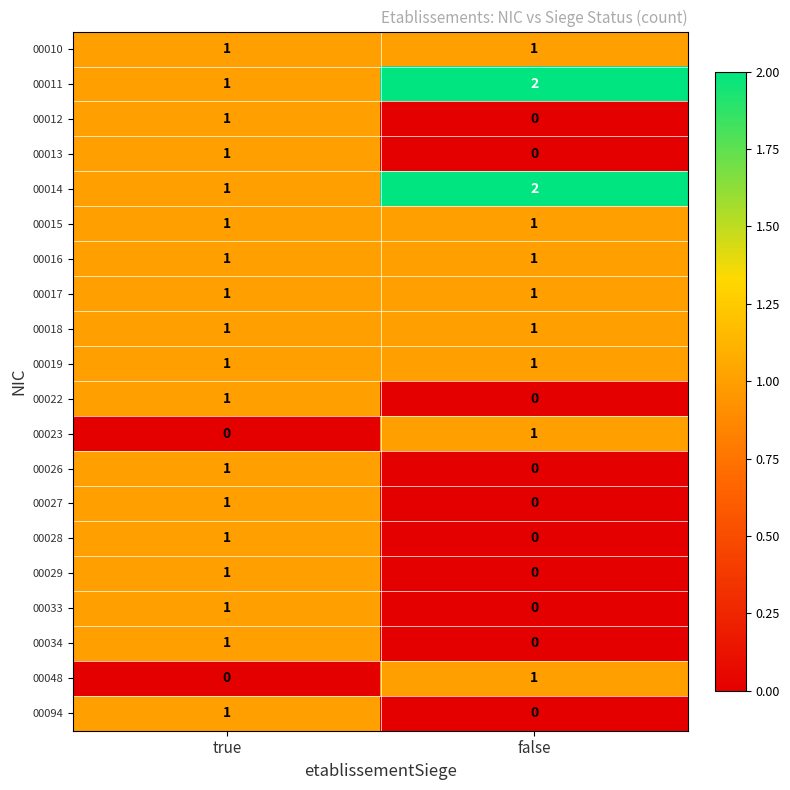

At how many categories does at least one series exceed 0?

2